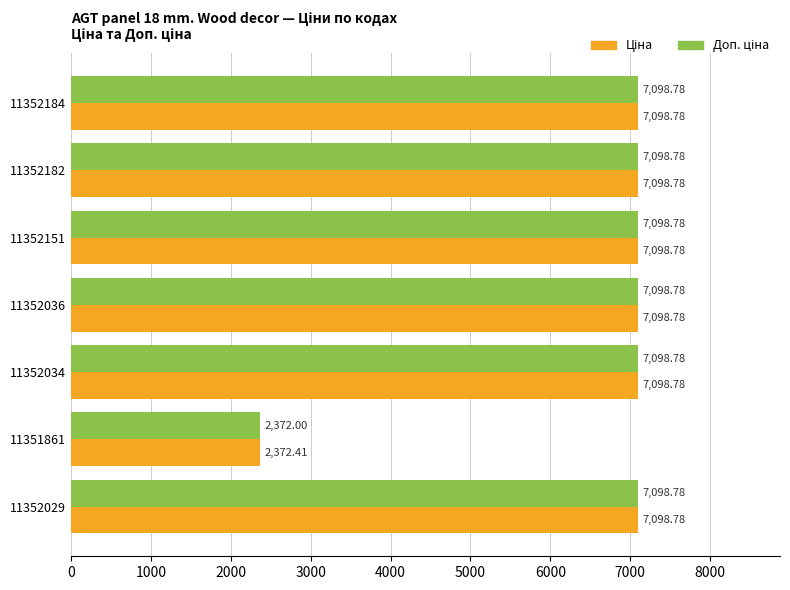

What is the total value across all series at 11352151?

14197.6